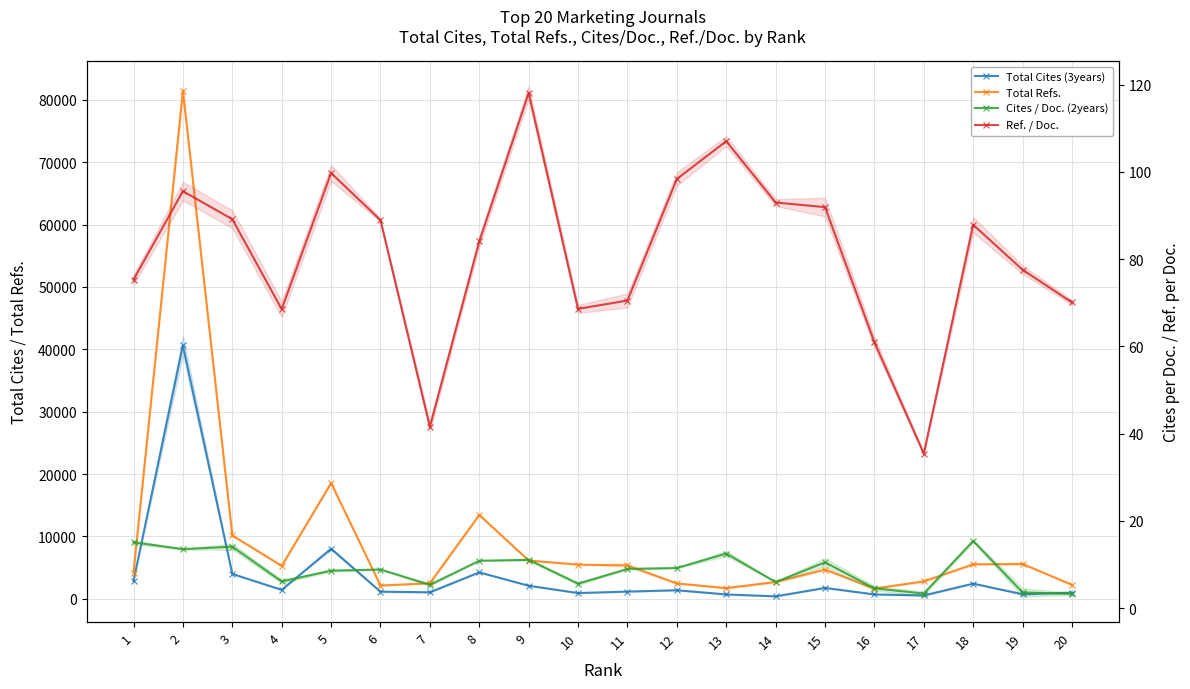

At which category does Cites / Doc. (2years) reach its first local peak?

3